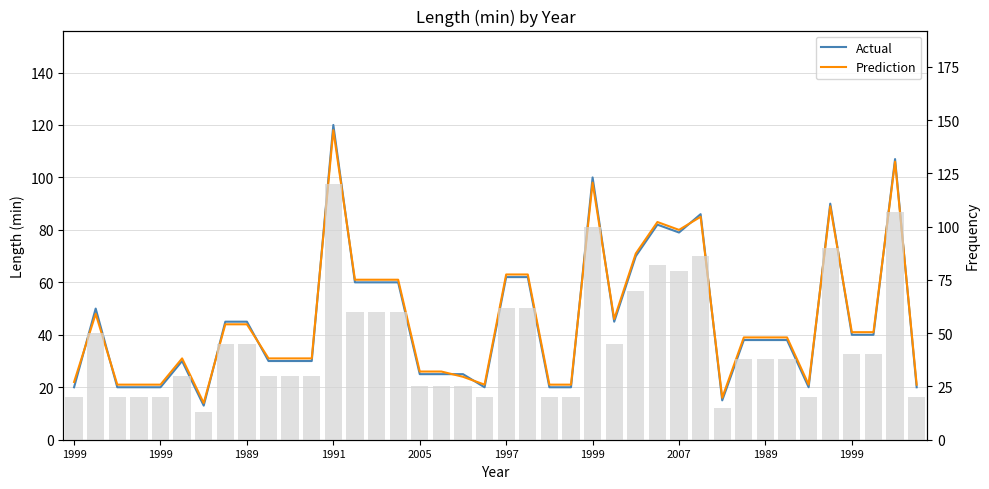

What is the value of the Actual bar at the 26th from the left?

45